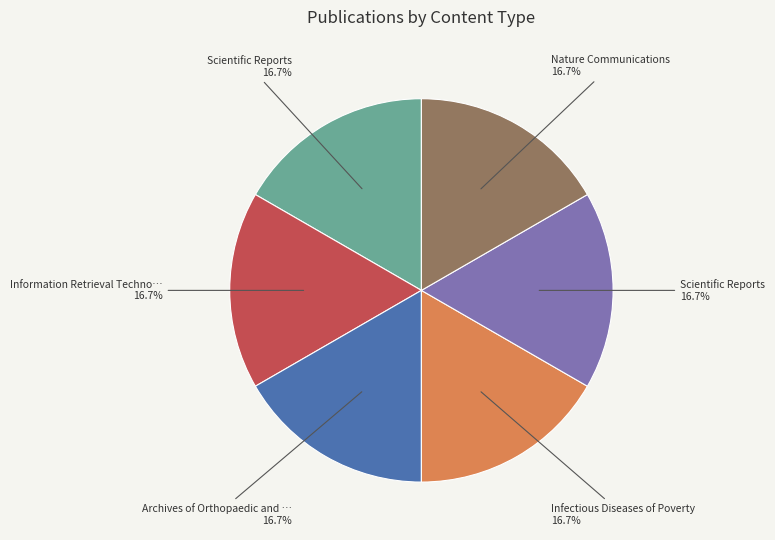

Is there any slice that represents more than half of the pie?

No